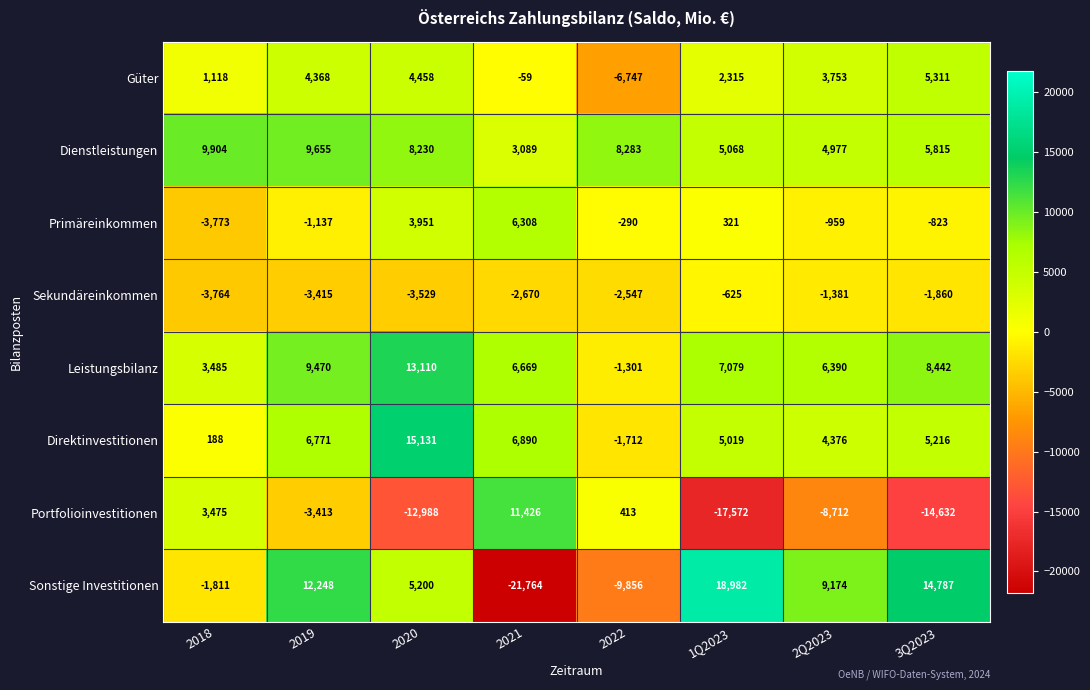

Which series has the largest total across all categories?

Dienstleistungen